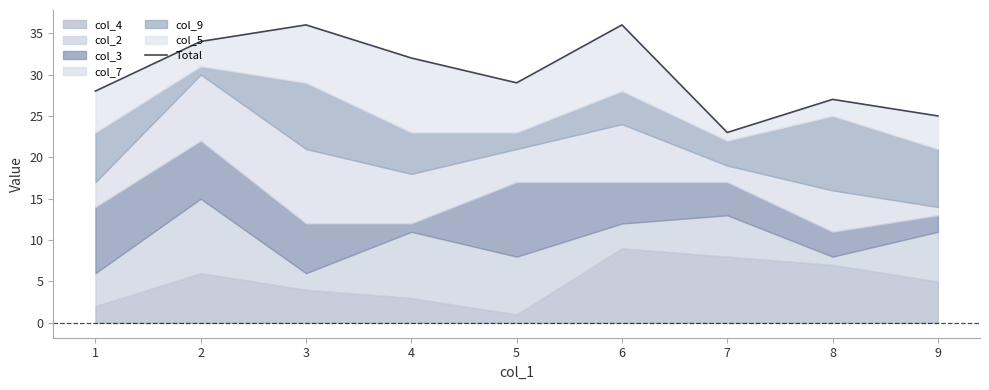

Rank the categories by value from highest to lowest.

3, 6, 2, 4, 5, 1, 8, 9, 7